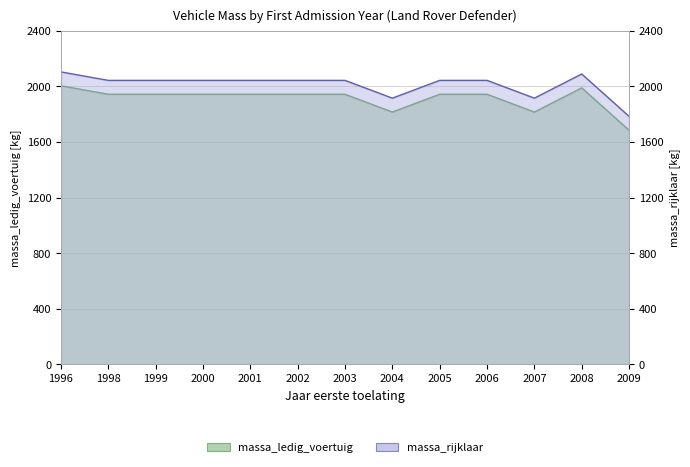

How many data points in massa_ledig_voertuig are less than 1944?

3